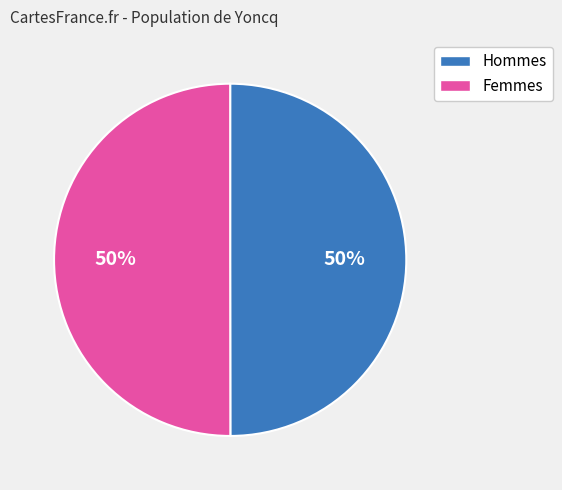

To the nearest percent, what percentage of the pie is Hommes?

50%